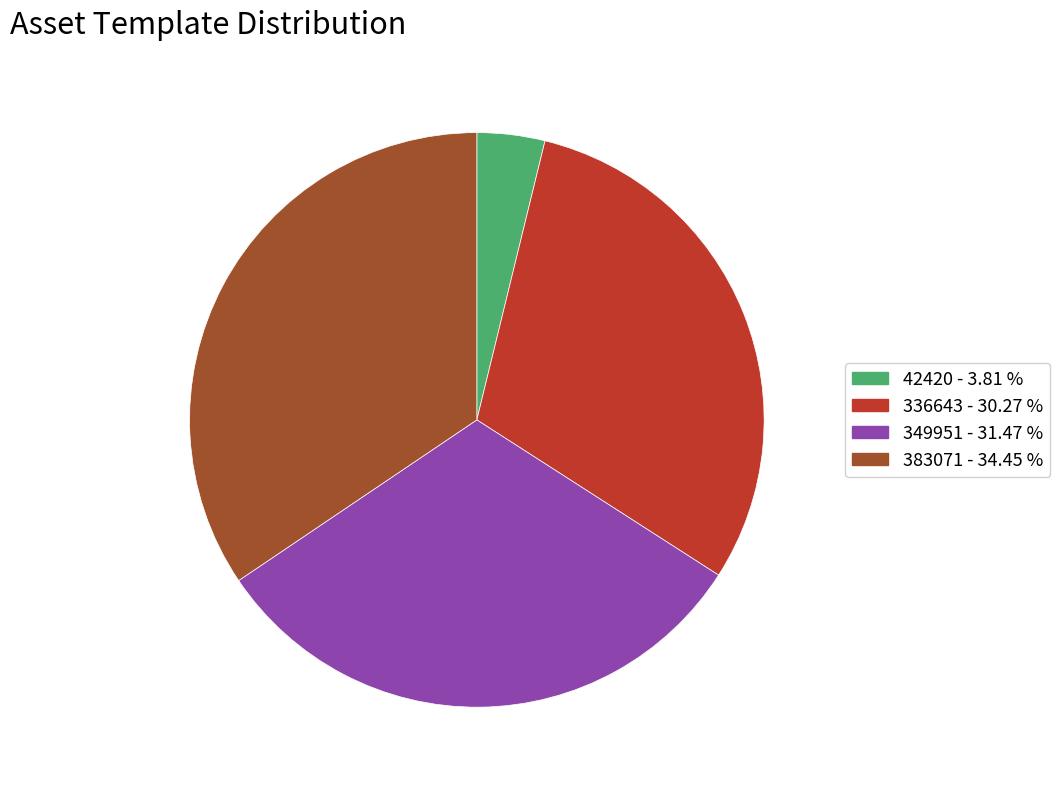

Rank the categories by value from highest to lowest.

383071, 349951, 336643, 42420